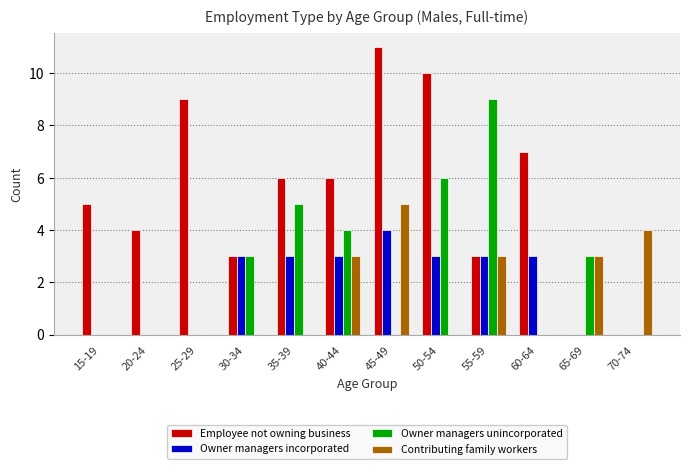

Reading left to right, what are all the values shown in this chart?

Employee not owning business: 15-19=5	20-24=4	25-29=9	30-34=3	35-39=6	40-44=6	45-49=11	50-54=10	55-59=3	60-64=7	65-69=0	70-74=0
Owner managers incorporated: 15-19=0	20-24=0	25-29=0	30-34=3	35-39=3	40-44=3	45-49=4	50-54=3	55-59=3	60-64=3	65-69=0	70-74=0
Owner managers unincorporated: 15-19=0	20-24=0	25-29=0	30-34=3	35-39=5	40-44=4	45-49=0	50-54=6	55-59=9	60-64=0	65-69=3	70-74=0
Contributing family workers: 15-19=0	20-24=0	25-29=0	30-34=0	35-39=0	40-44=3	45-49=5	50-54=0	55-59=3	60-64=0	65-69=3	70-74=4